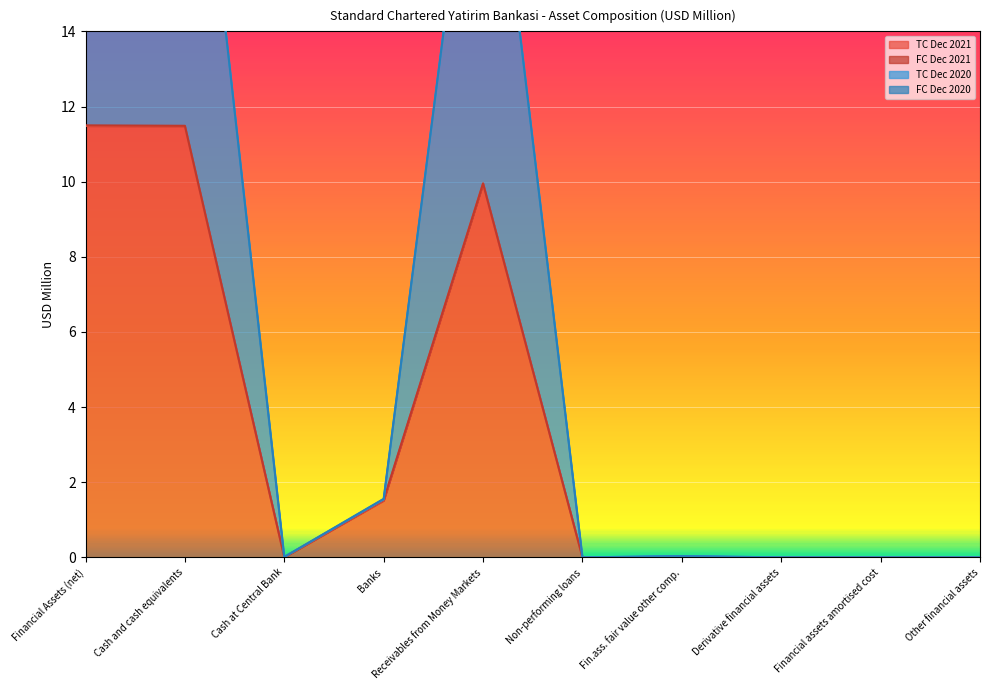

The value of TC Dec 2021 at Cash at Central Bank is 0.0. True or false?

True